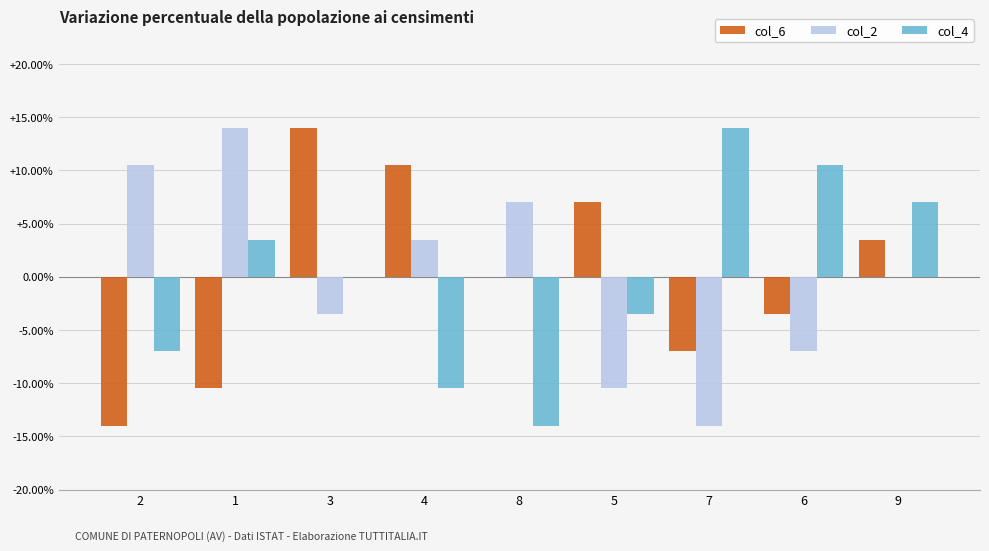

Count the number of categories in the chart.

9